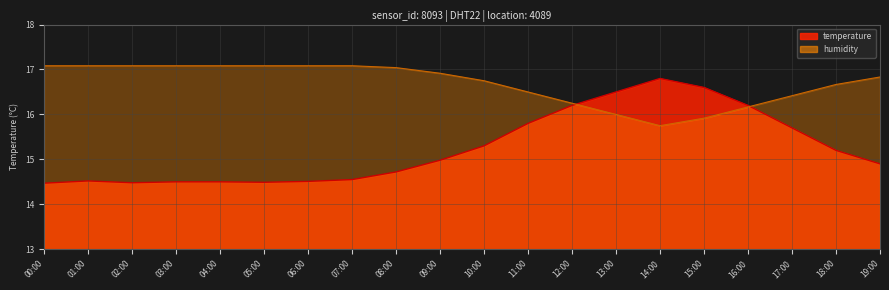

Where is humidity nearest to the value 16?

13:00